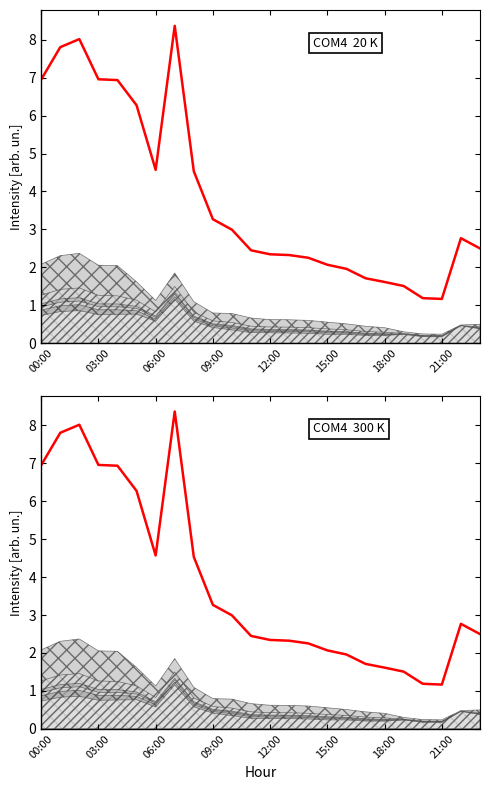

Does the chart display data point markers on the line(s)?

No